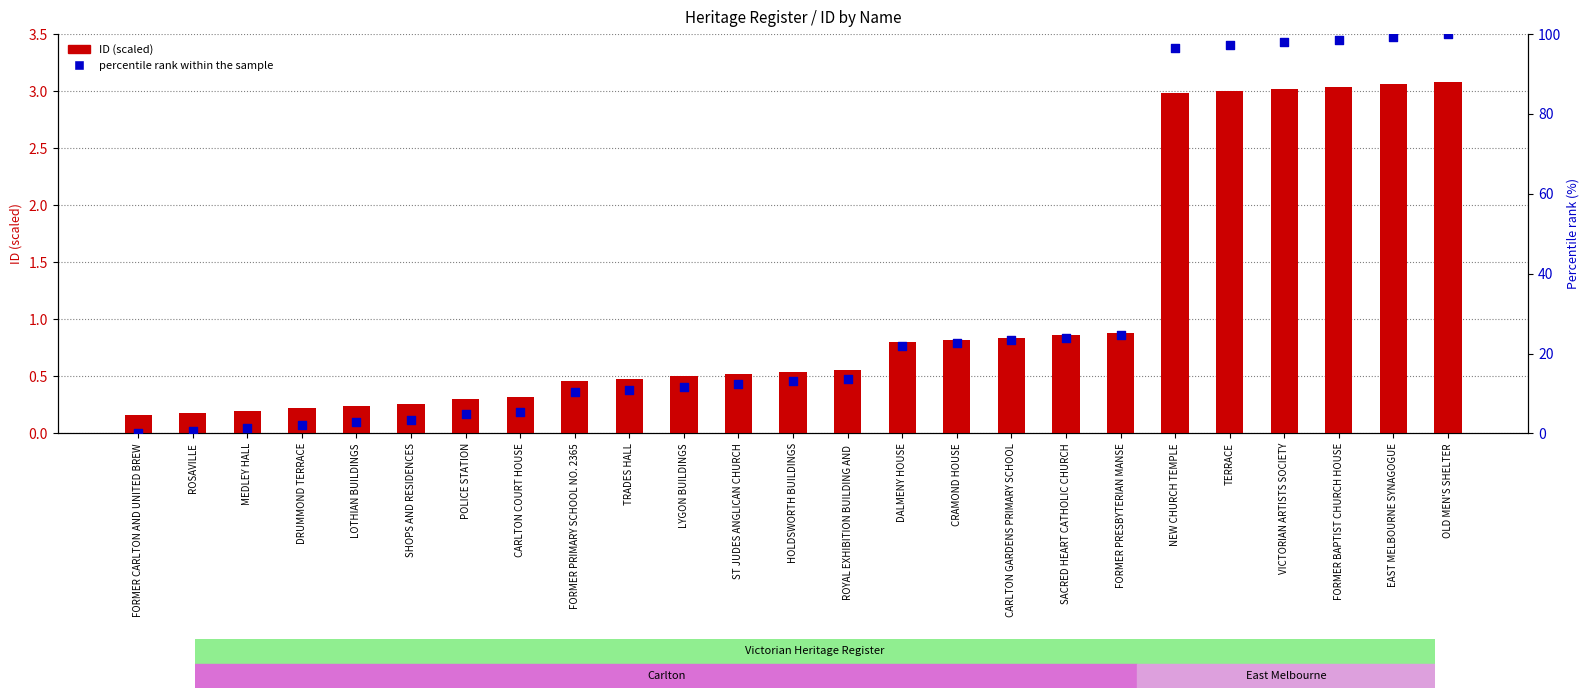

At how many categories does at least one series exceed 27?

6